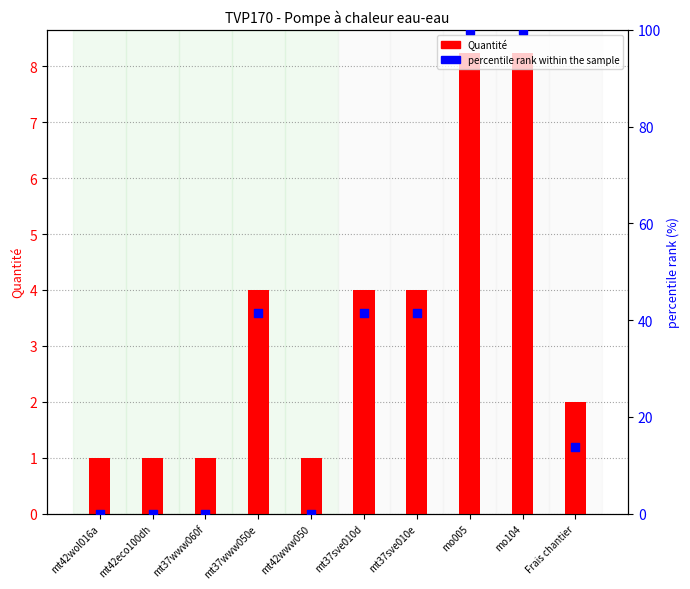

What is the total value across all series at mt42www050?

1.0